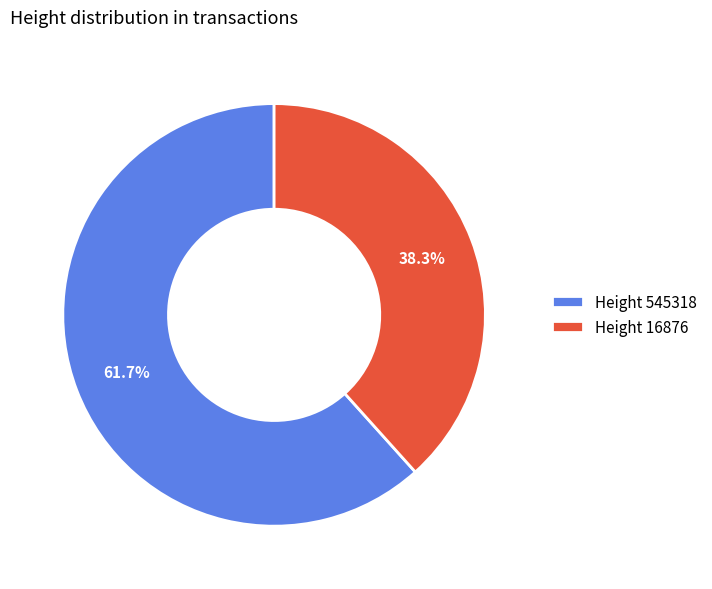

Combined, do Height 545318 and Height 16876 account for over 50%?

Yes